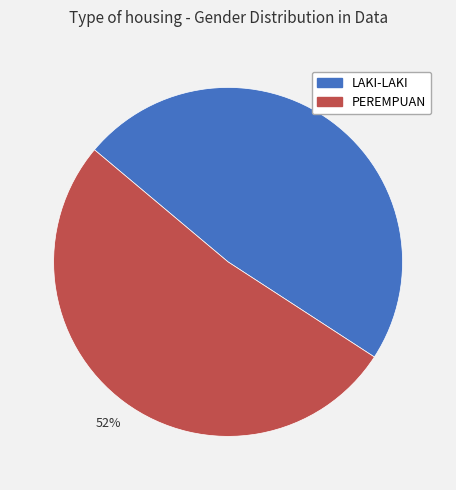

The PEREMPUAN slice represents 58% of the pie. True or false?

False